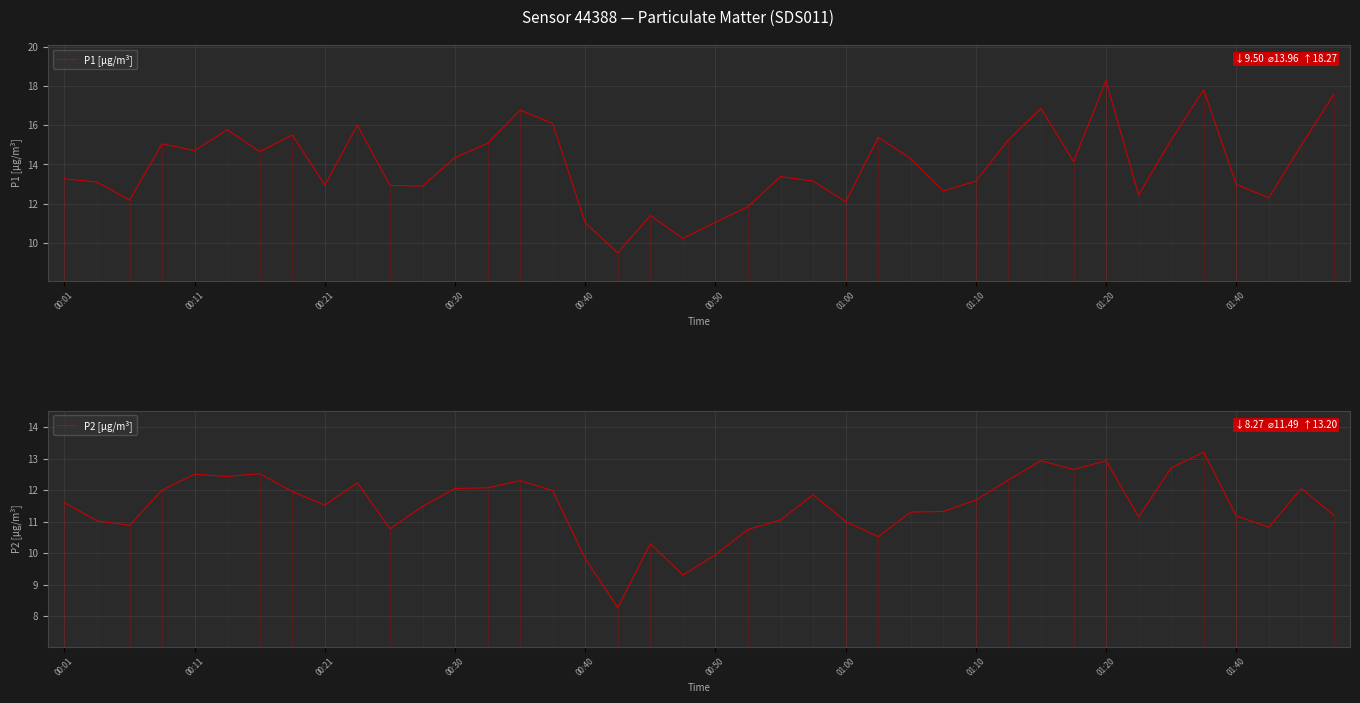

True or false: P1 [µg/m³] has a value of 15.0 at 38.

True